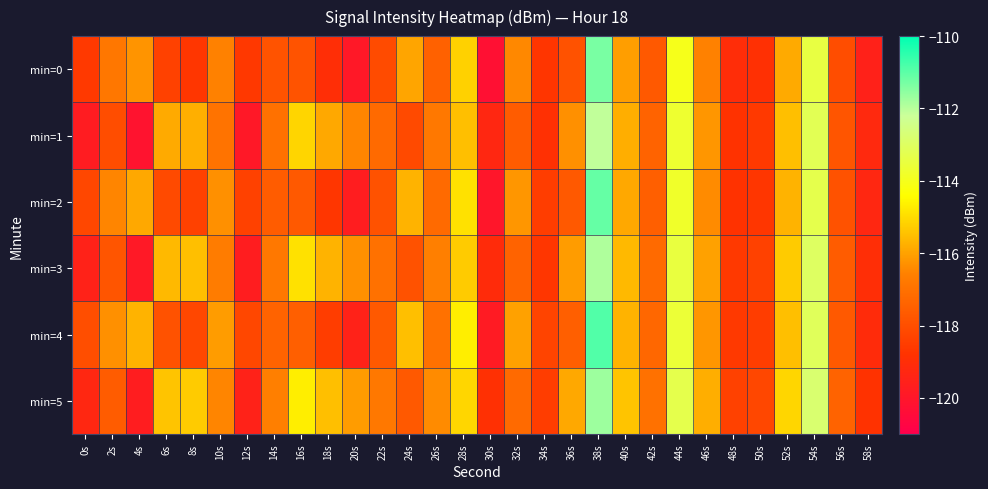

Count the number of data series in this chart.

6